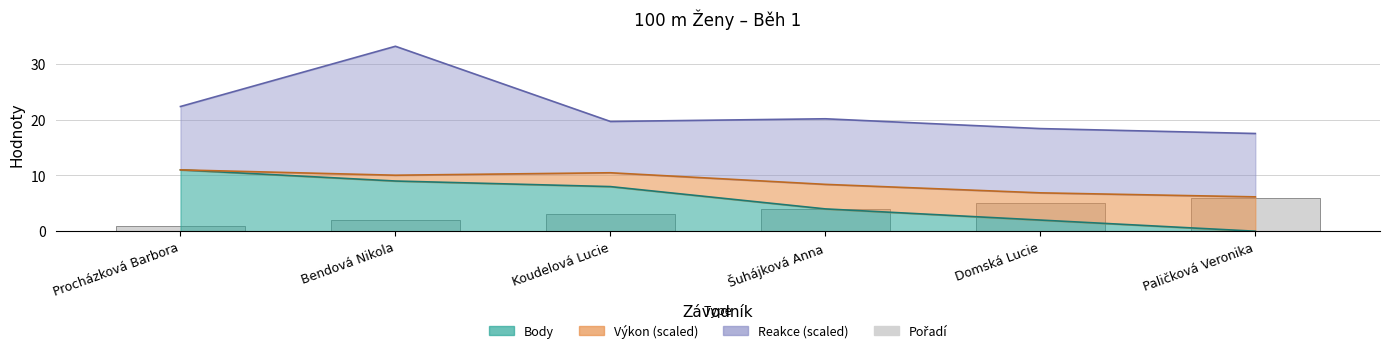

The chart shows a value of 5 at Šuhájková Anna. True or false?

False